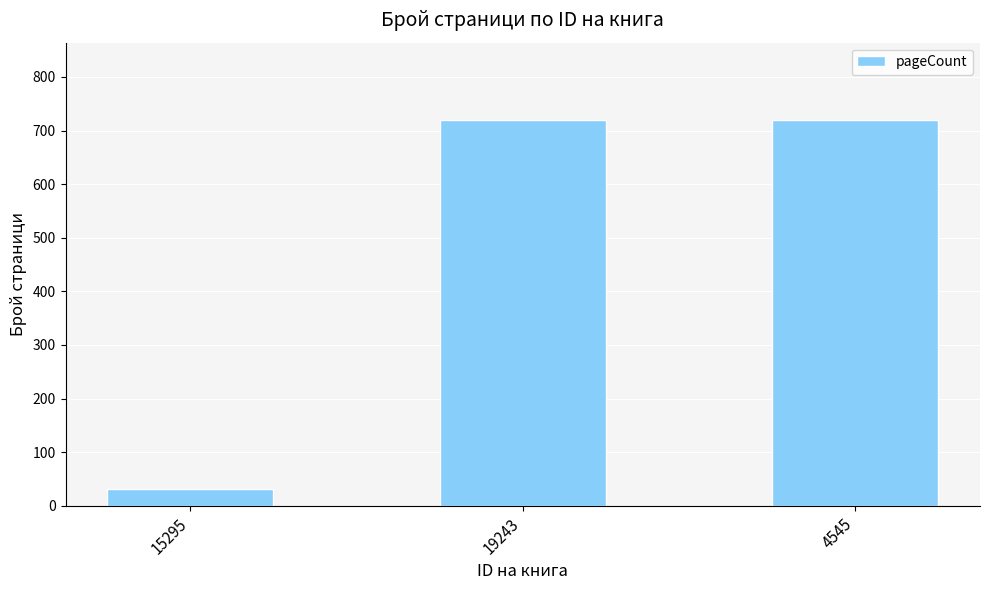

What is the maximum value shown in the chart?

720